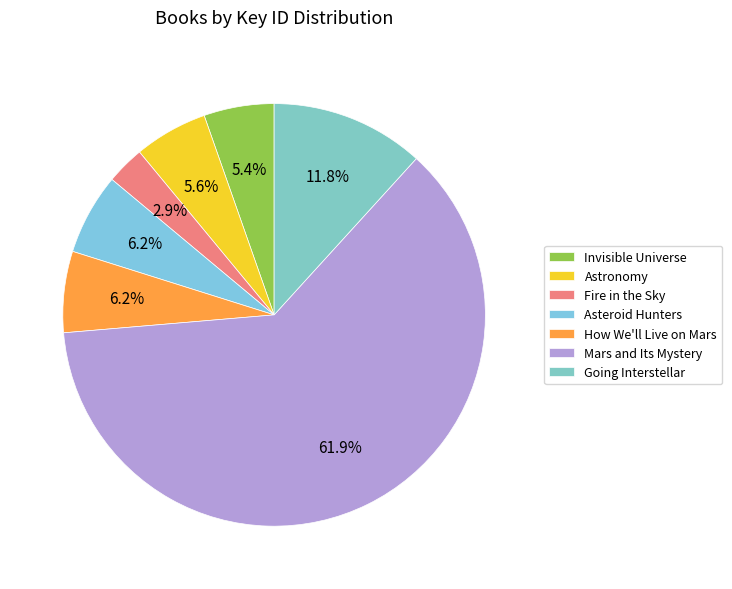

What is the majority slice?

Mars and Its Mystery